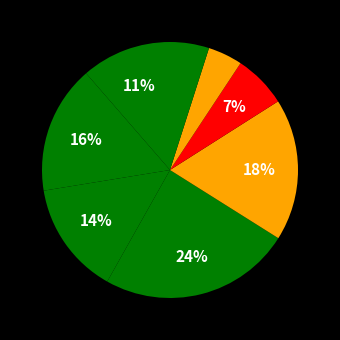

How many slices are in this pie chart?

8